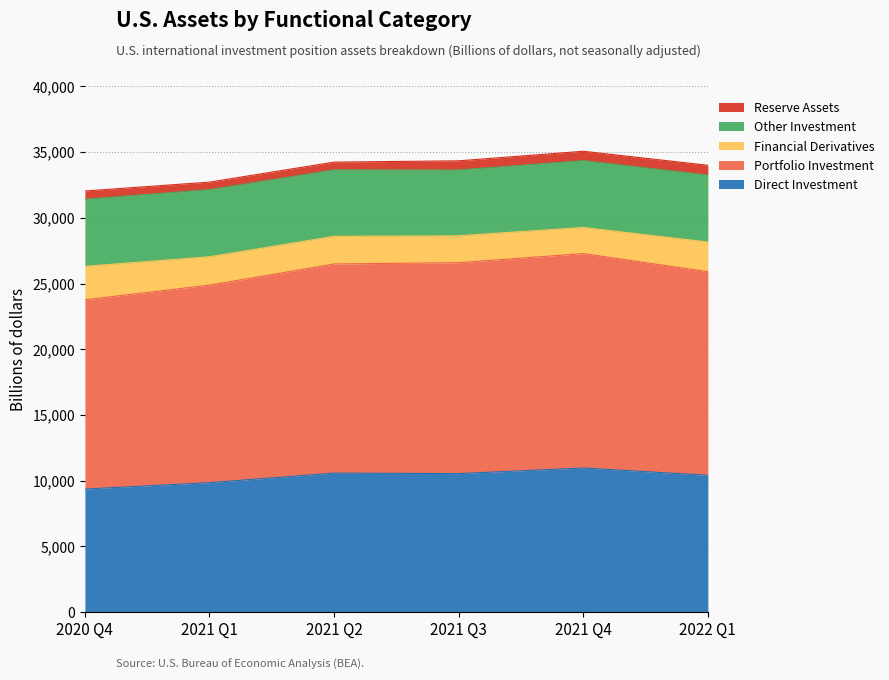

What position from the right is 2022 Q1?

1